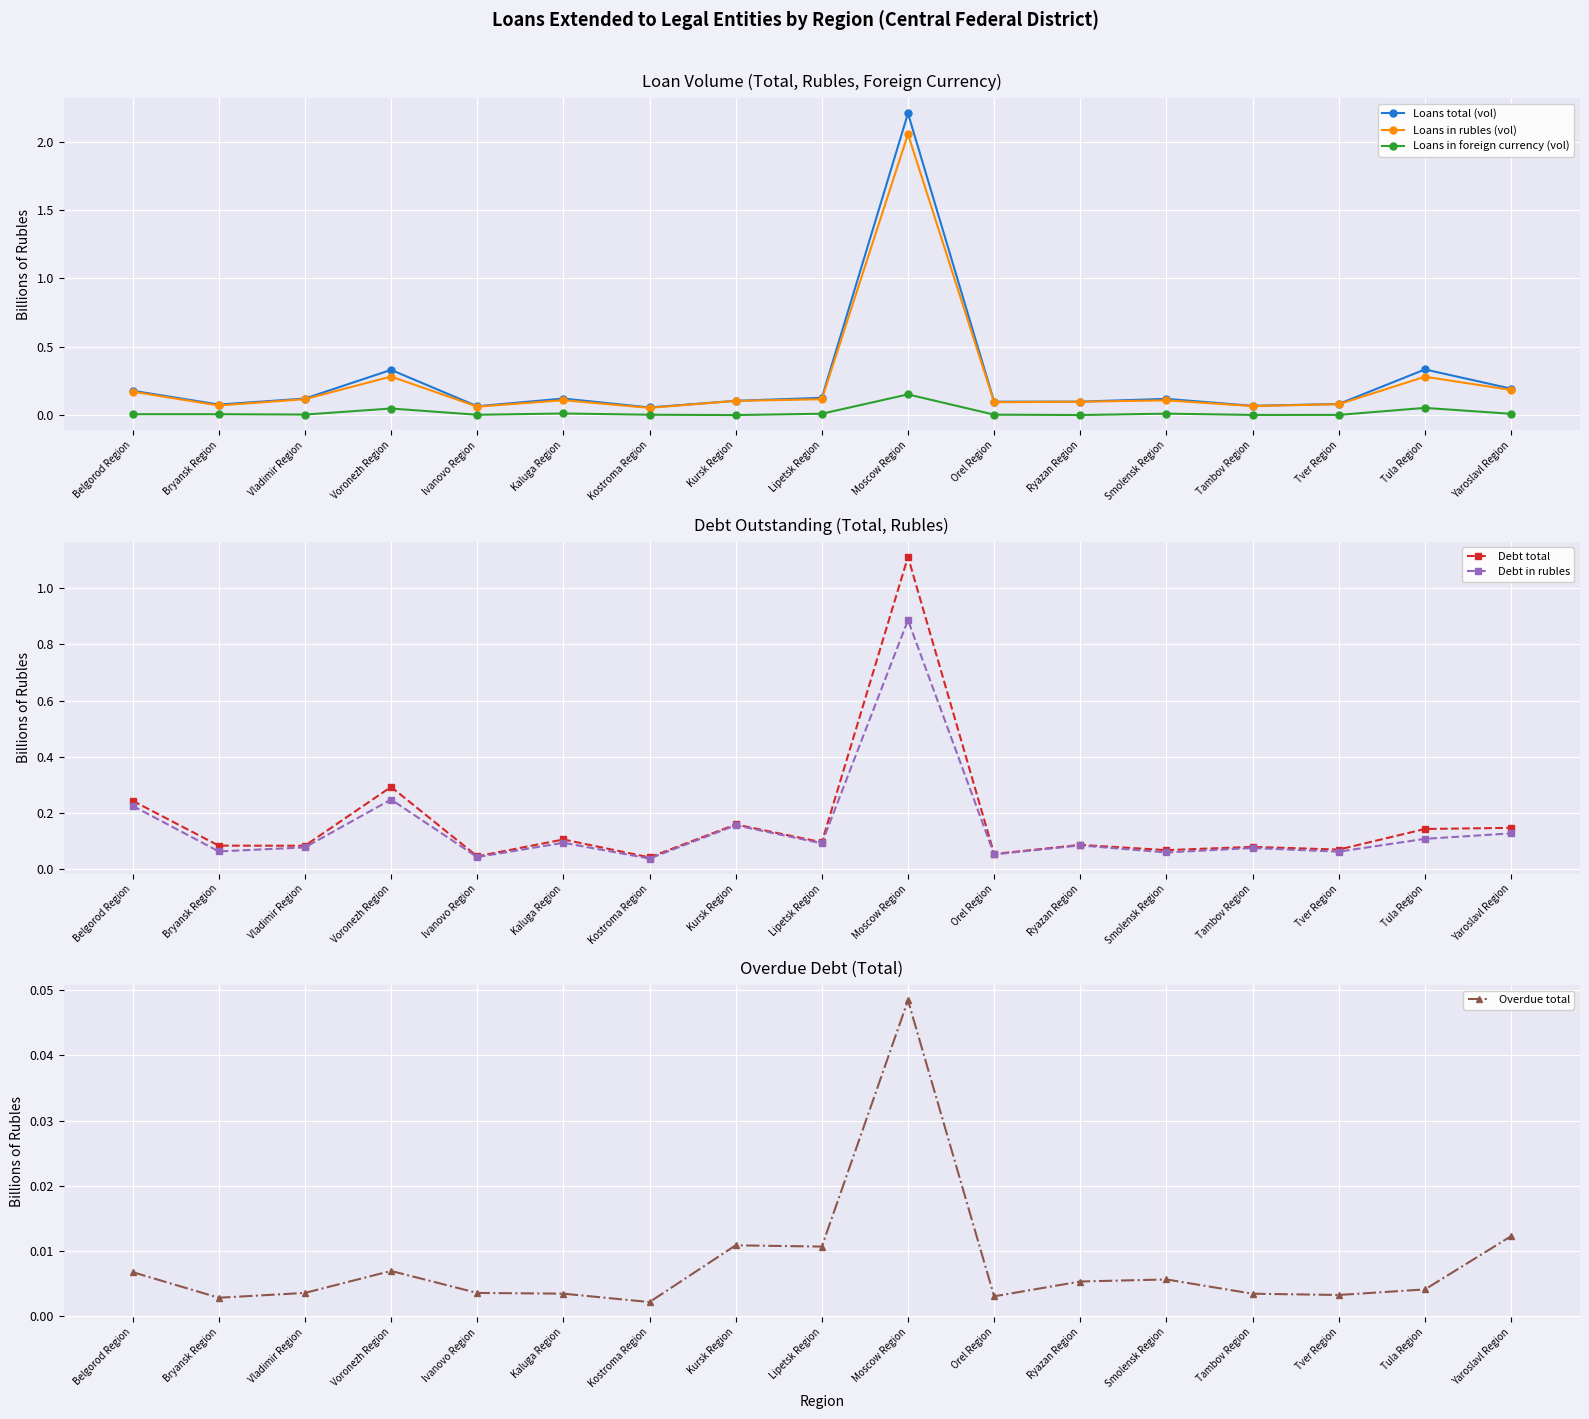

How many interior local valleys does the Loans in foreign currency (vol) series have?

5